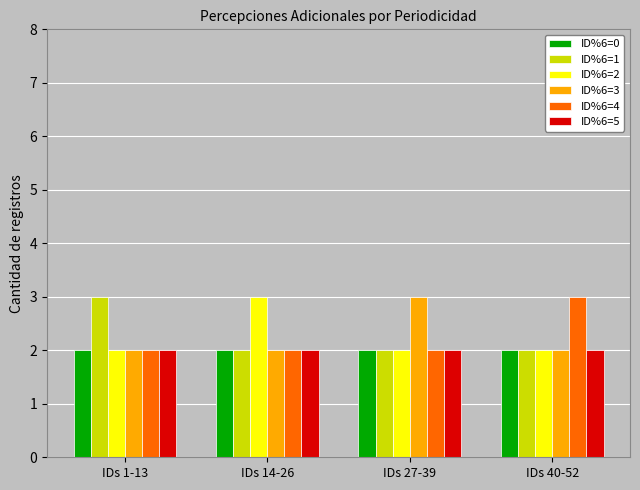

What is the sum of all ID%6=0 values?

8